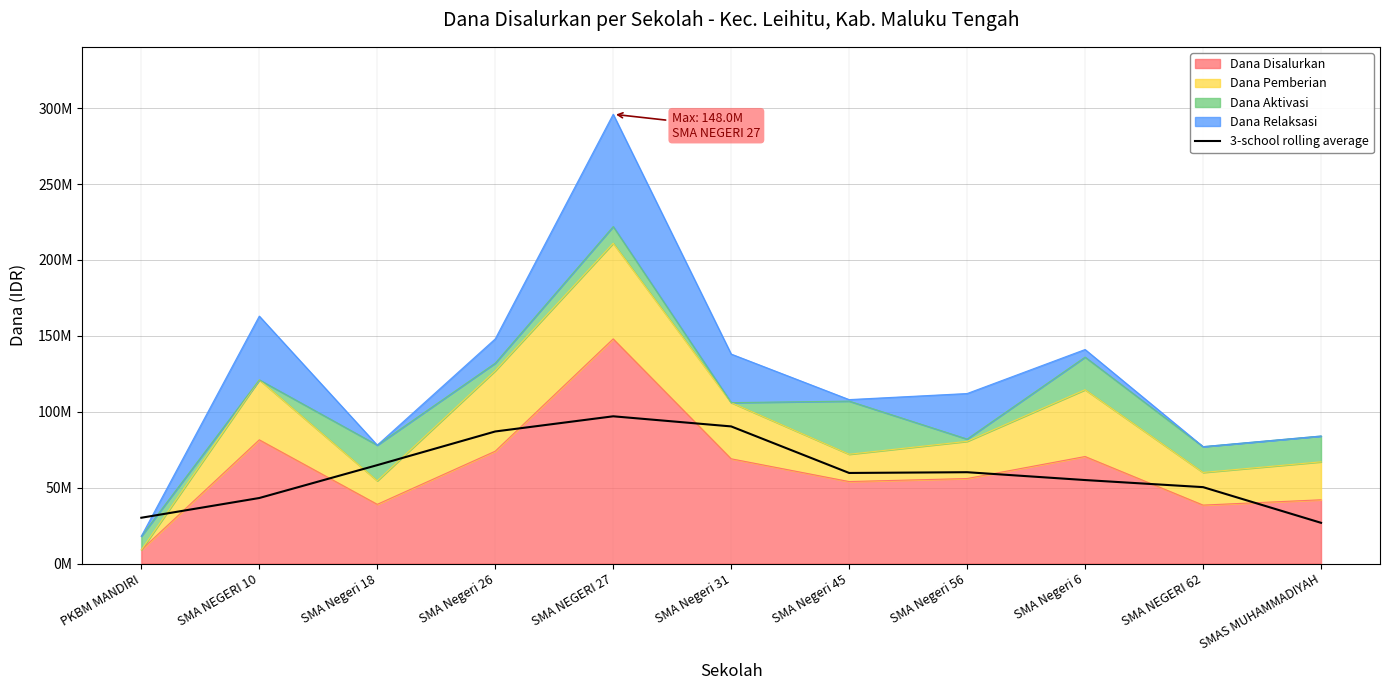

How many interior local valleys (lower than both neighbors) does the data have?

1